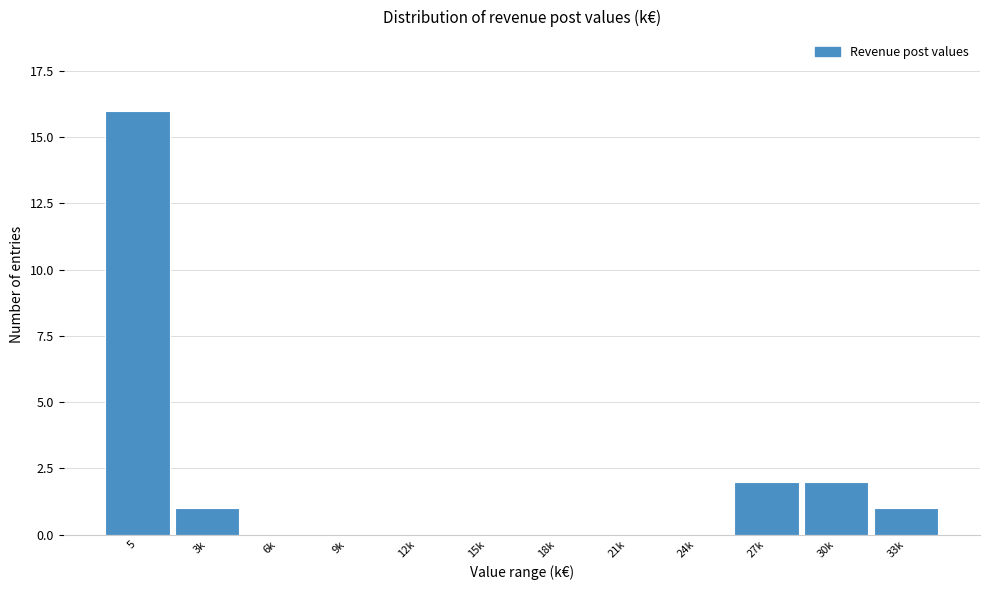

Reading left to right, list all the values displayed in this chart.

5=16	3k=1	6k=0	9k=0	12k=0	15k=0	18k=0	21k=0	24k=0	27k=2	30k=2	33k=1